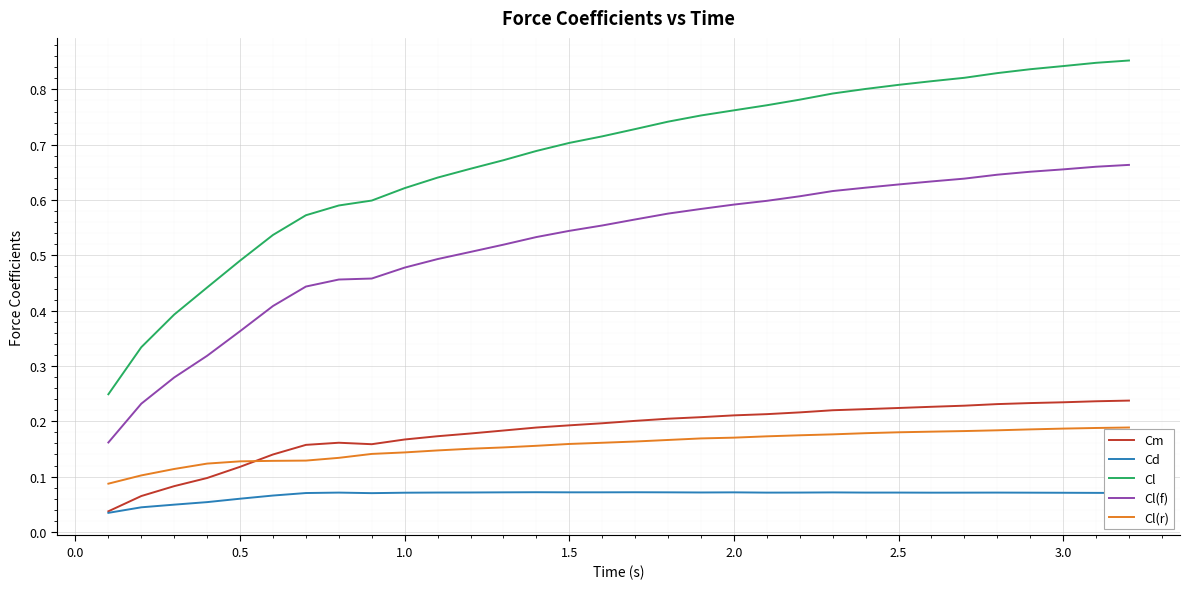

Rank the series by their maximum value, from lowest to highest.

Cd, Cl(r), Cm, Cl(f), Cl